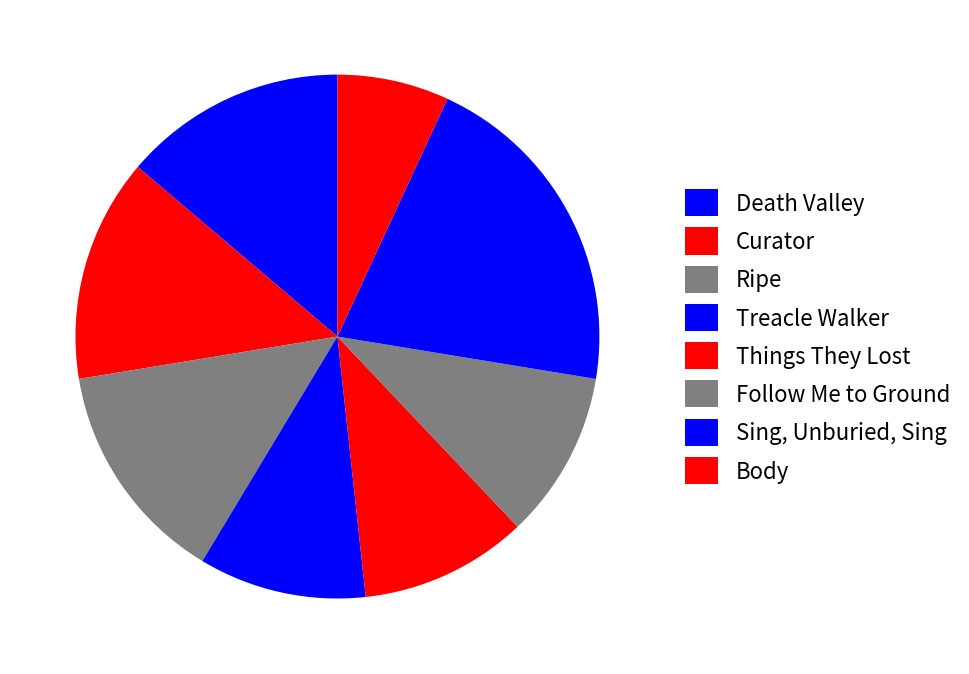

Do Curator and Treacle Walker together represent more than half of the pie?

No